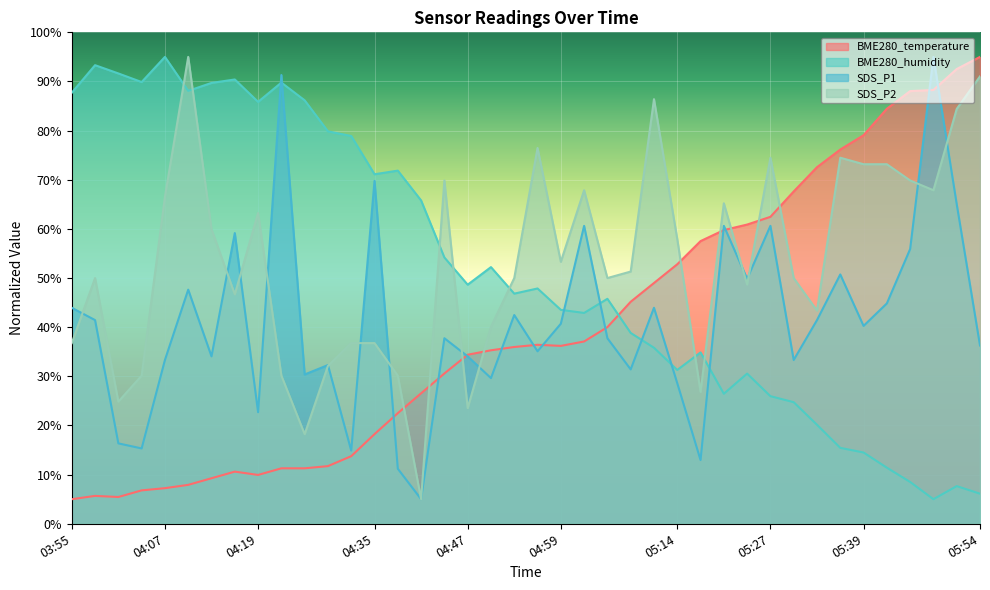

Rank the categories by SDS_P1 value from lowest to highest.

04:41, 04:38, 05:17, 04:31, 04:04, 04:01, 04:19, 05:14, 04:50, 04:25, 05:08, 04:28, 04:07, 05:30, 04:13, 04:47, 04:56, 05:54, 04:44, 05:05, 05:39, 04:59, 03:58, 05:33, 04:53, 03:55, 05:11, 05:42, 04:10, 05:24, 05:36, 05:45, 04:16, 05:02, 05:21, 05:27, 05:51, 04:35, 04:22, 05:48